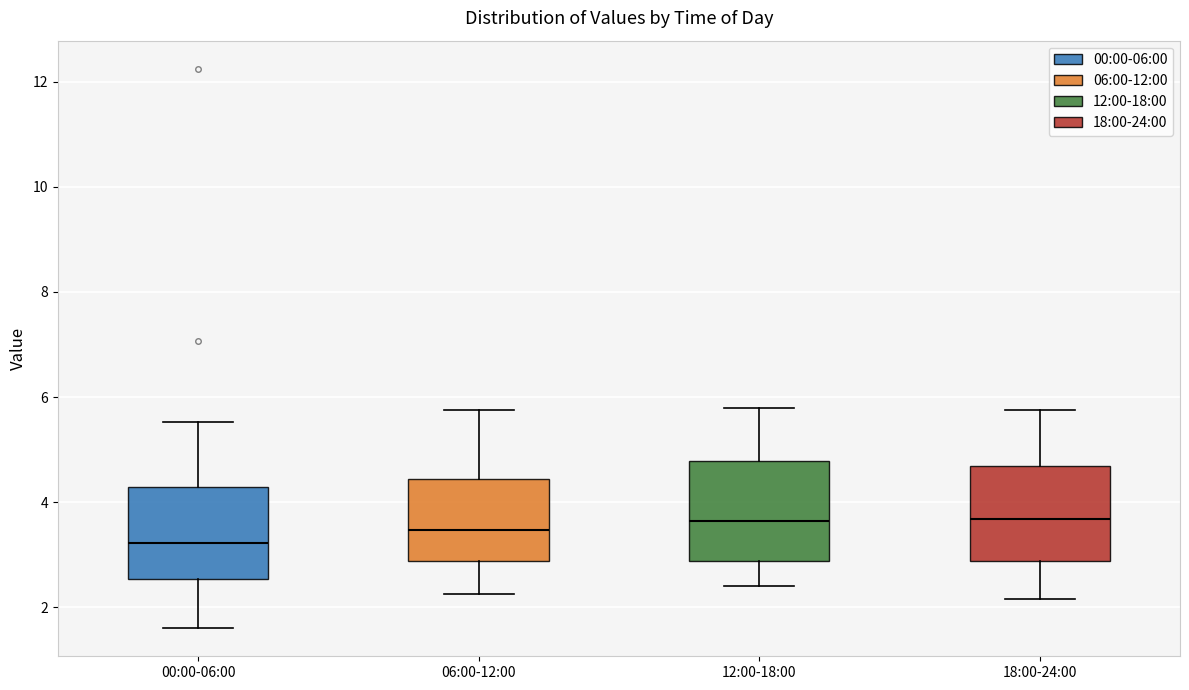

Reading left to right, read every box against the y-axis: the position of its median line, the range the box covers, and the ends of its whiskers. The values are not printed on the chart, so give them approximately, as read against the axis.

00:00-06:00: median 3.2, box 2.6 to 4.2, whiskers 1.6 to 5.6
06:00-12:00: median 3.4, box 2.8 to 4.4, whiskers 2.2 to 5.8
12:00-18:00: median 3.6, box 2.8 to 4.8, whiskers 2.4 to 5.8
18:00-24:00: median 3.6, box 2.8 to 4.6, whiskers 2.2 to 5.8